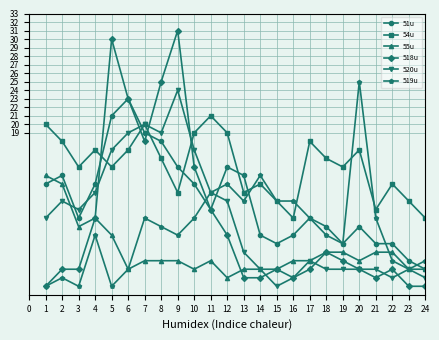

What is the difference between the 51u values at 9 and 13?

1